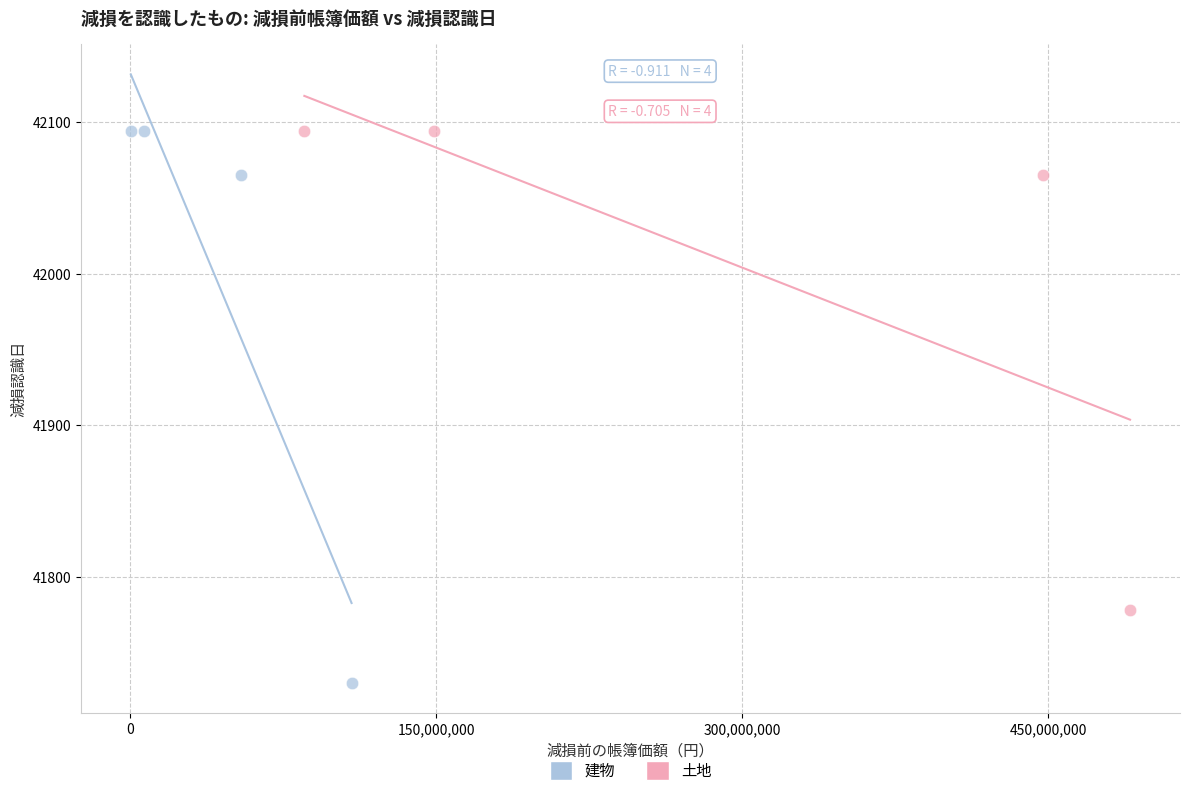

Which series has the largest Y range (max minus min)?

建物